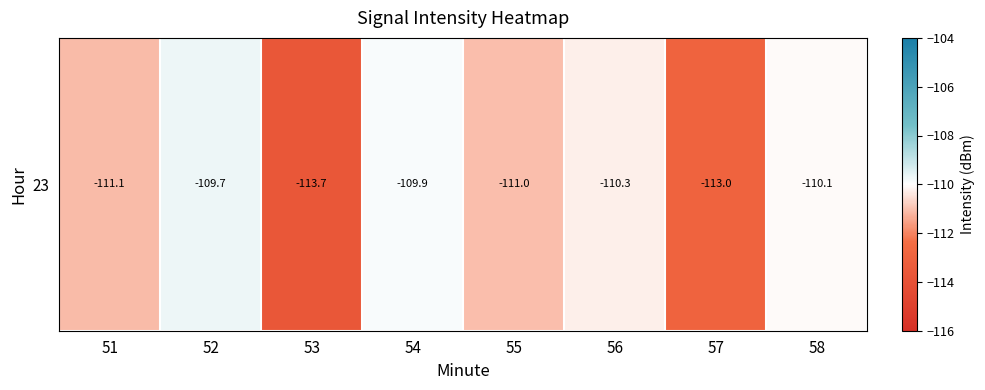

What is the smallest value displayed?

-113.7